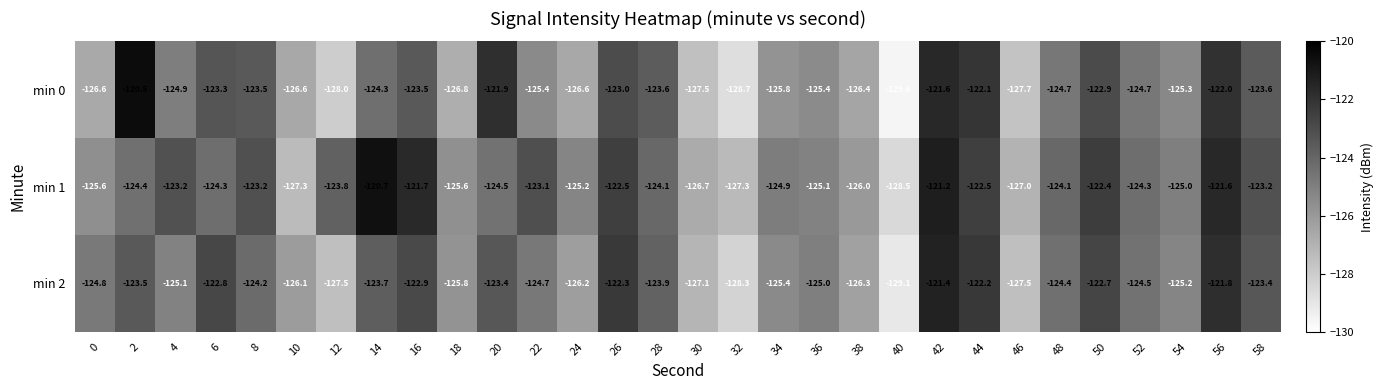

Between 38 and 46, which series saw the biggest shift?

min 0